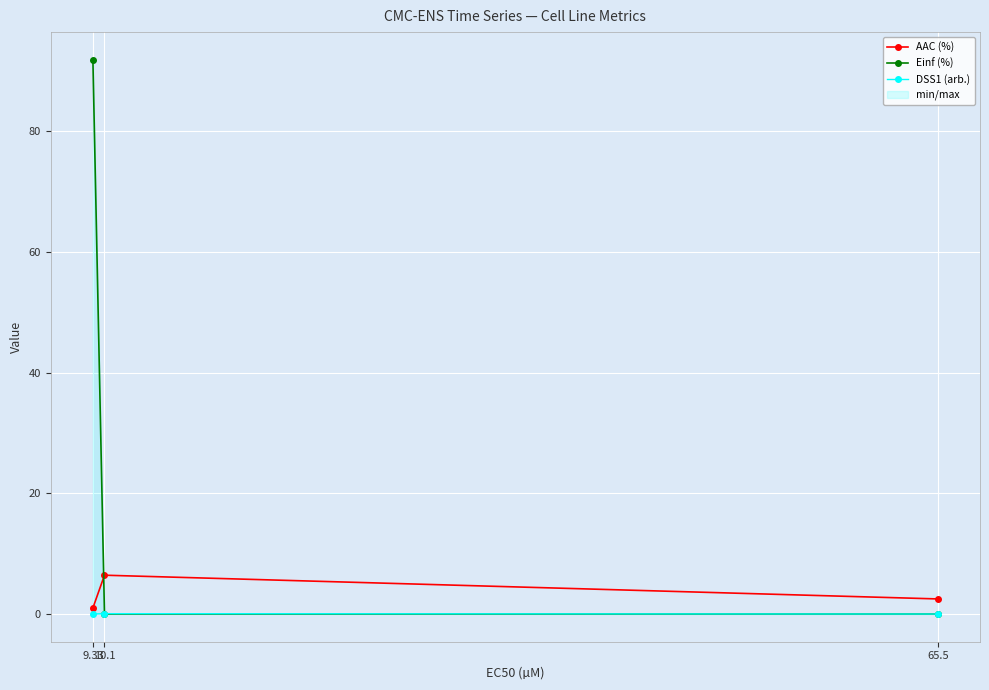

Is this an area chart (filled region under the line)?

No